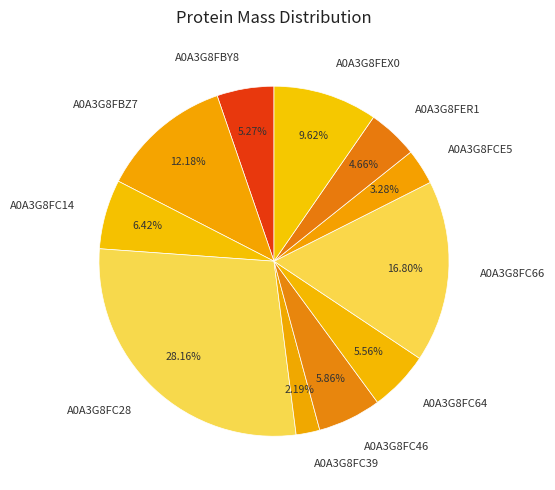

Which category has the biggest portion of the pie?

A0A3G8FC28